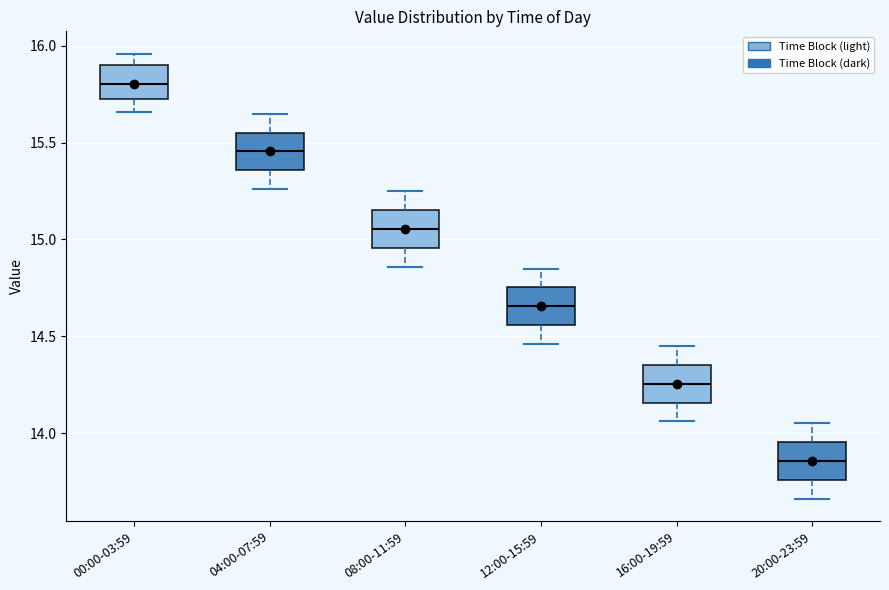

Reading left to right, read every box against the y-axis: the position of its median line, the range the box covers, and the ends of its whiskers. The values are not printed on the chart, so give them approximately, as read against the axis.

00:00-03:59: median 15.80, box 15.75 to 15.90, whiskers 15.65 to 15.95
04:00-07:59: median 15.45, box 15.35 to 15.55, whiskers 15.25 to 15.65
08:00-11:59: median 15.05, box 14.95 to 15.15, whiskers 14.85 to 15.25
12:00-15:59: median 14.65, box 14.55 to 14.75, whiskers 14.45 to 14.85
16:00-19:59: median 14.25, box 14.15 to 14.35, whiskers 14.05 to 14.45
20:00-23:59: median 13.85, box 13.75 to 13.95, whiskers 13.65 to 14.05